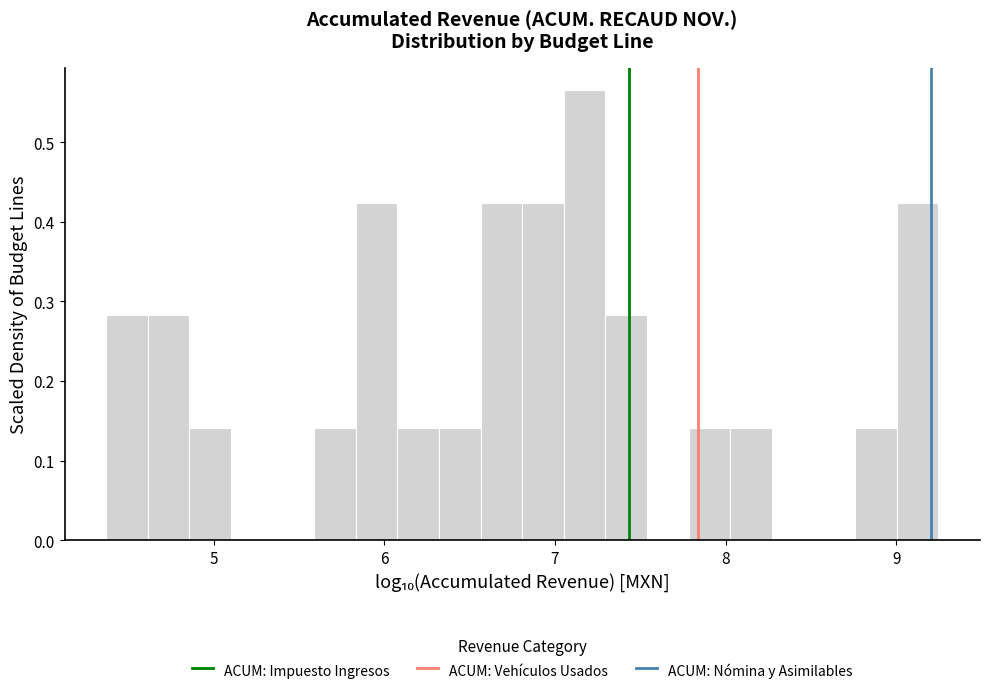

Around what value on the x-axis is the tallest bar? Give the approximate position of its centre, as read against the axis.

7.2